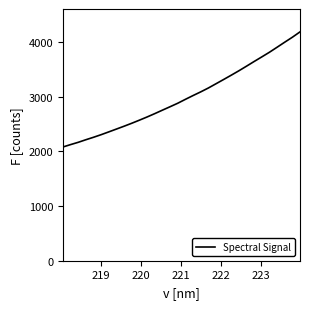

How many series are shown in this chart?

1